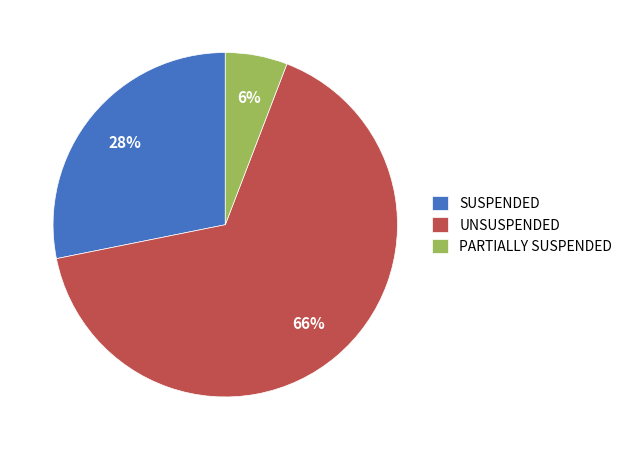

What is the majority slice?

UNSUSPENDED